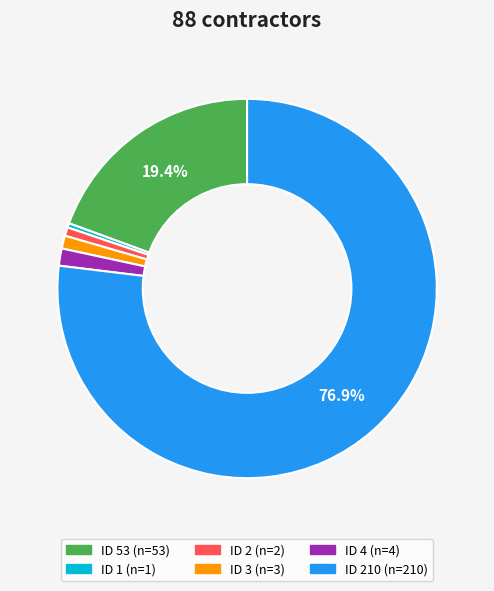

Is there any slice that represents more than half of the pie?

Yes